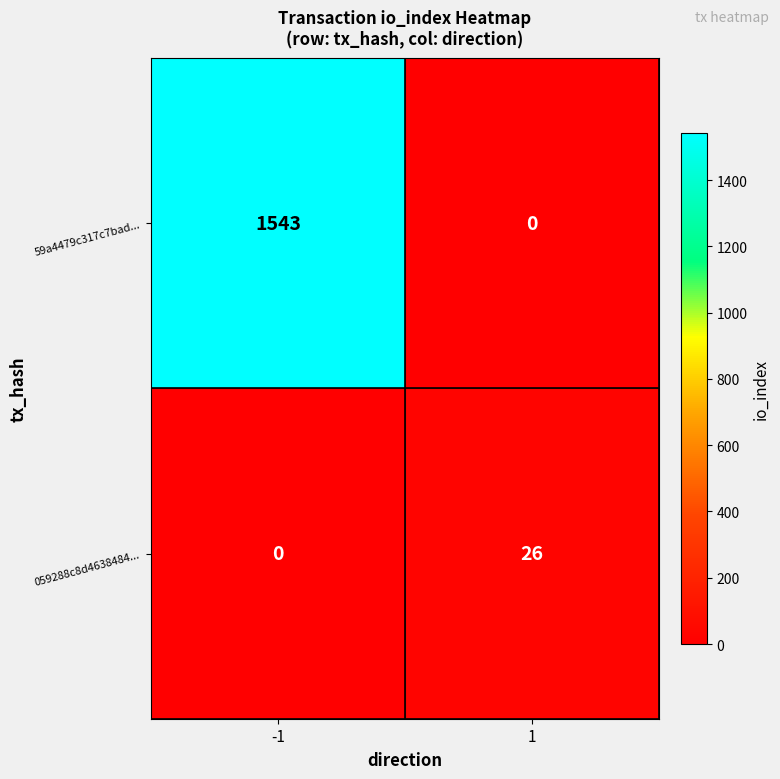

Between -1 and 1, which series saw the biggest shift?

59a4479c317c7bad...